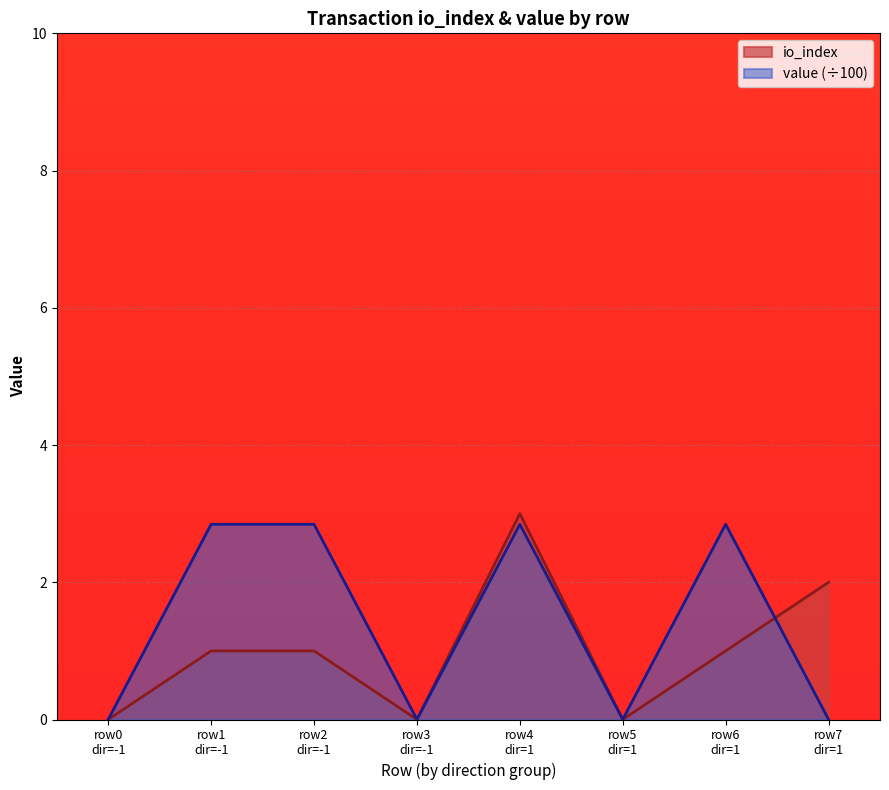

After their last crossing, which series has the higher values: io_index or value?

io_index